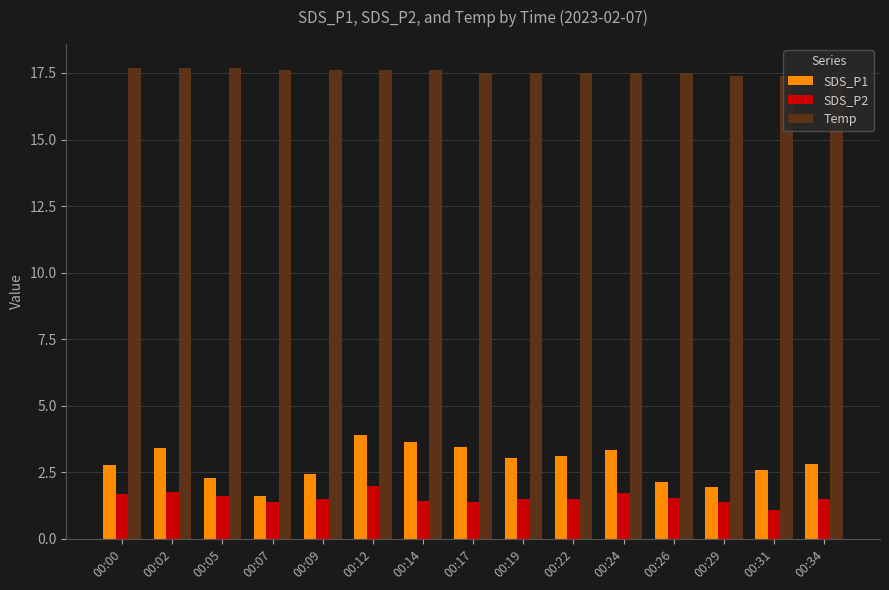

What is the average value of the SDS_P2 series?

1.5